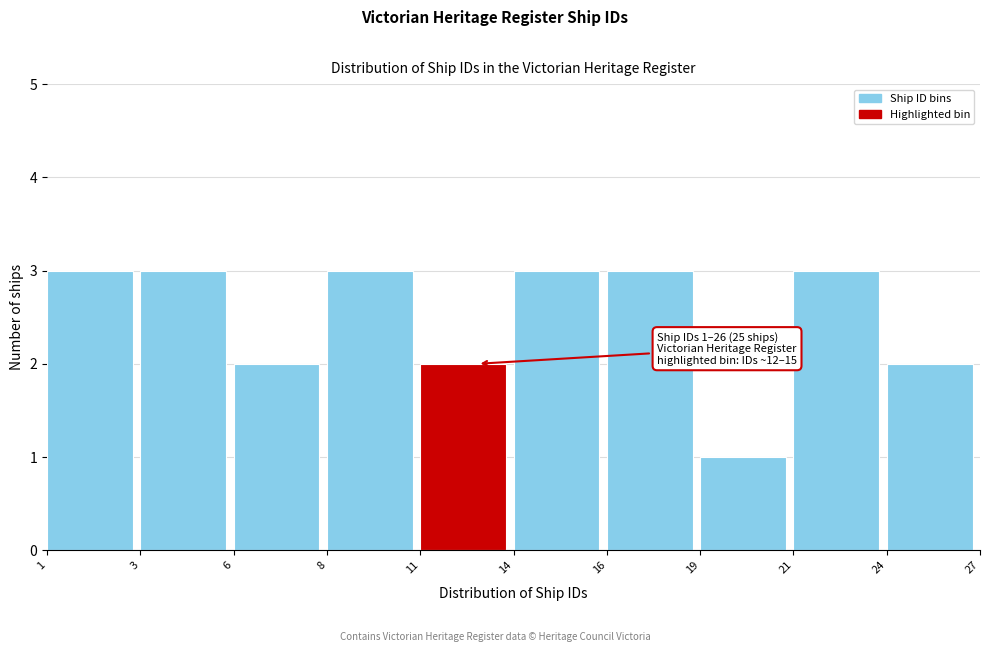

Reading left to right, what are all the values shown in this chart?

3	3	2	3	2	3	3	1	3	2